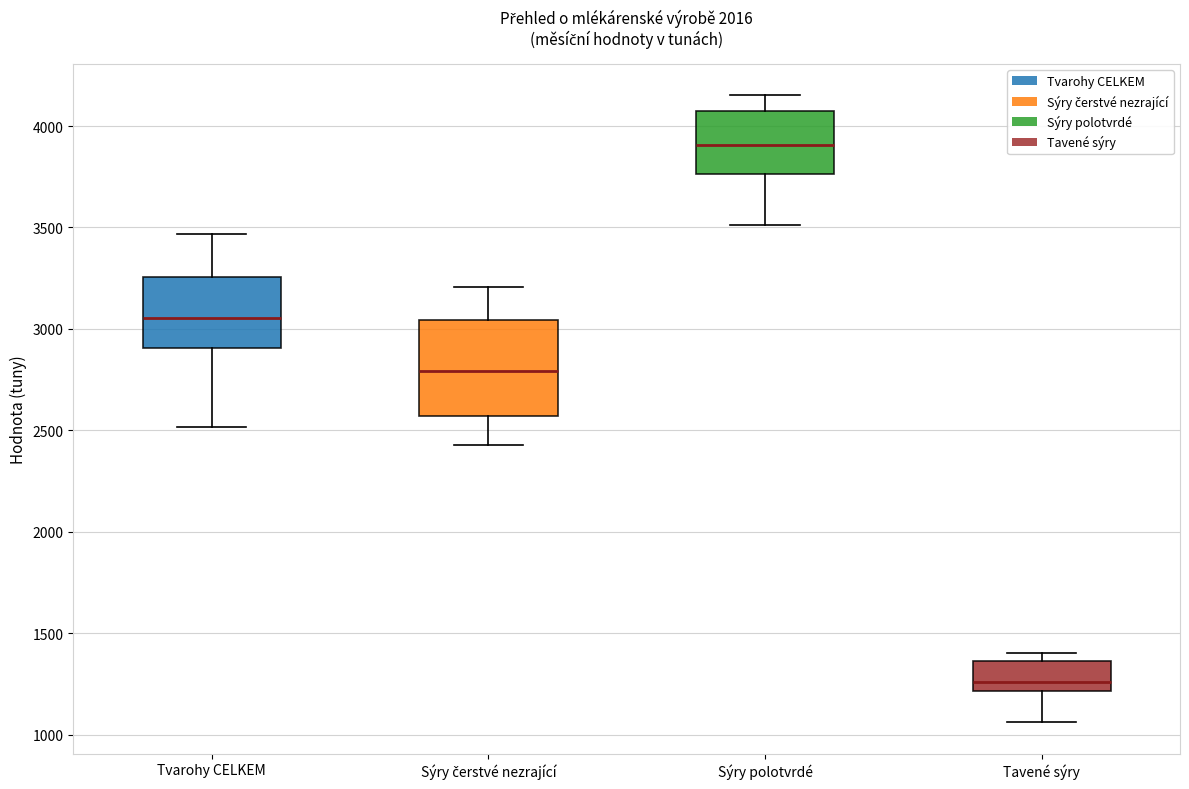

Reading left to right, read every box against the y-axis: the position of its median line, the range the box covers, and the ends of its whiskers. The values are not printed on the chart, so give them approximately, as read against the axis.

Tvarohy CELKEM: median 3050, box 2900 to 3250, whiskers 2500 to 3450
Sýry čerstvé nezrající: median 2800, box 2550 to 3050, whiskers 2450 to 3200
Sýry polotvrdé: median 3900, box 3750 to 4050, whiskers 3500 to 4150
Tavené sýry: median 1250, box 1200 to 1350, whiskers 1050 to 1400